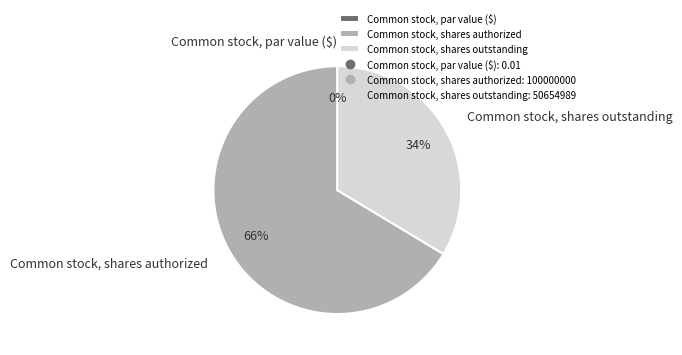

To the nearest percent, what percentage of the pie is Common stock, shares authorized?

66%